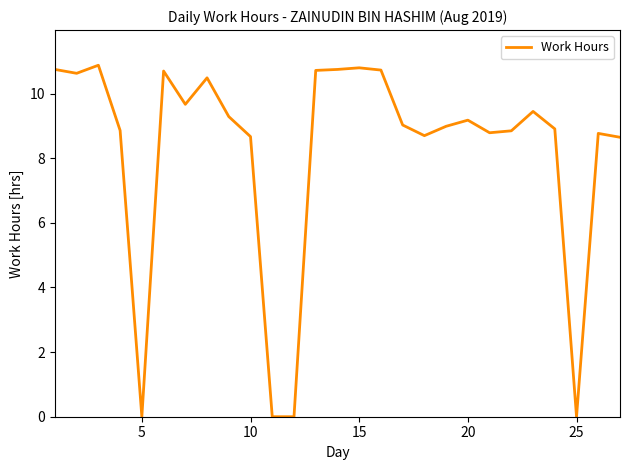

Does the chart display data point markers on the line(s)?

No